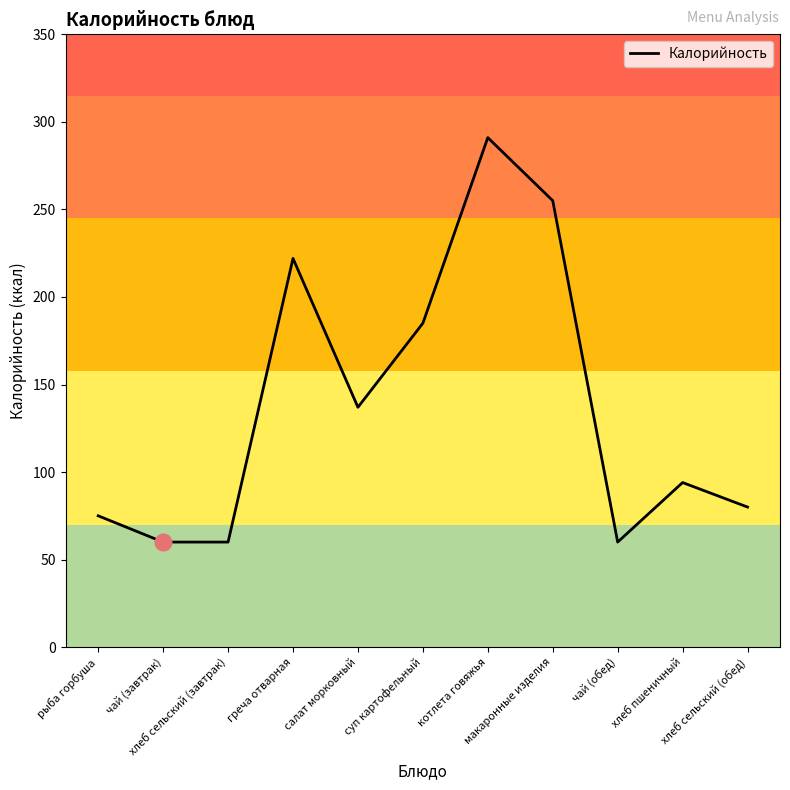

What is the greatest value displayed?

291